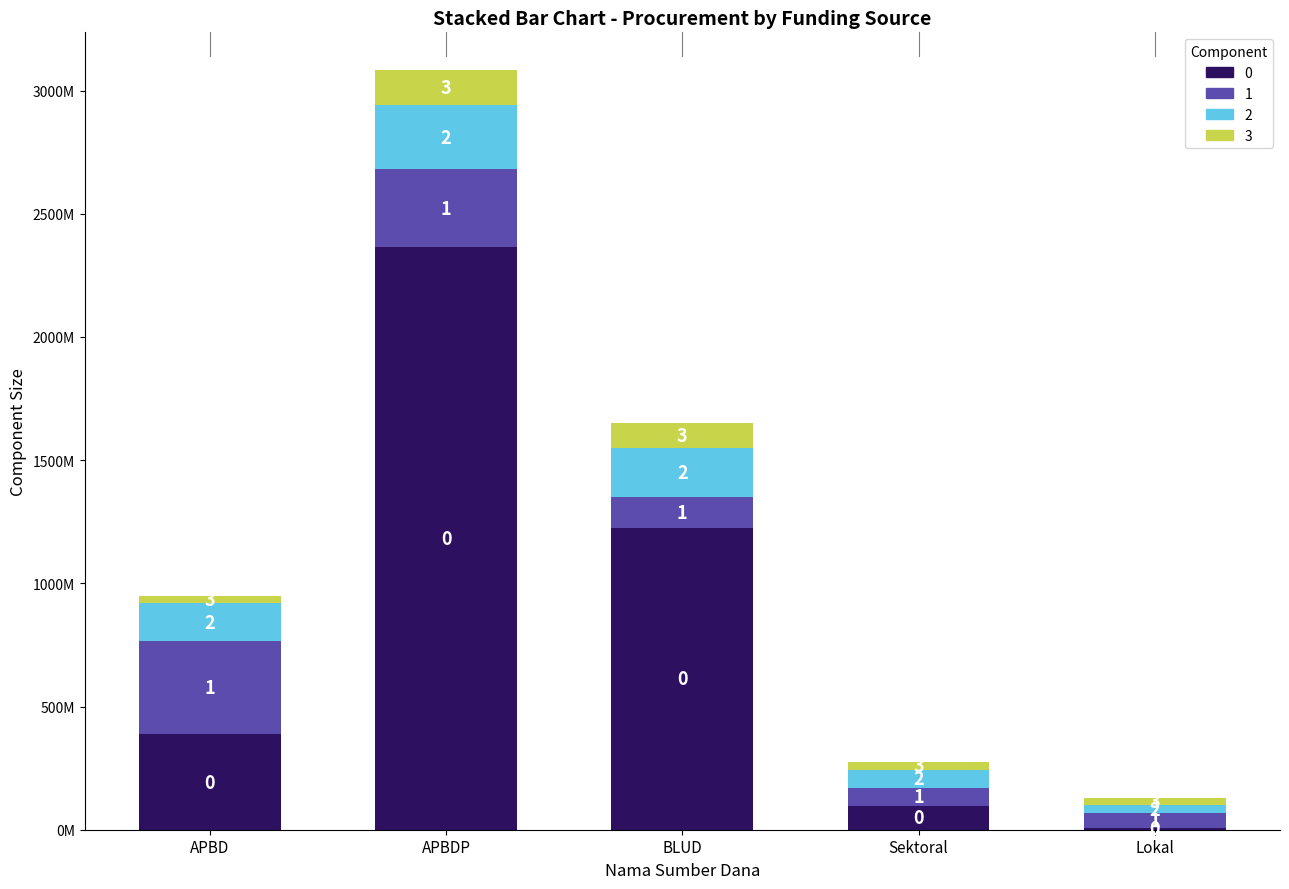

At which category is the sum across all series the highest?

APBDP